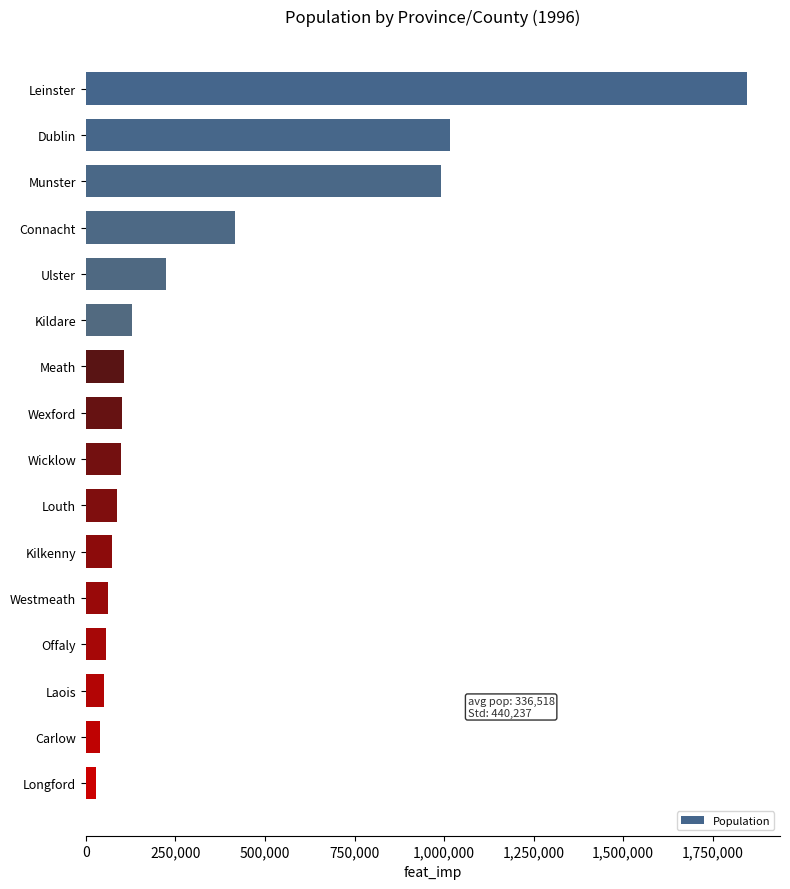

What is the approximate value at Kilkenny?

72325